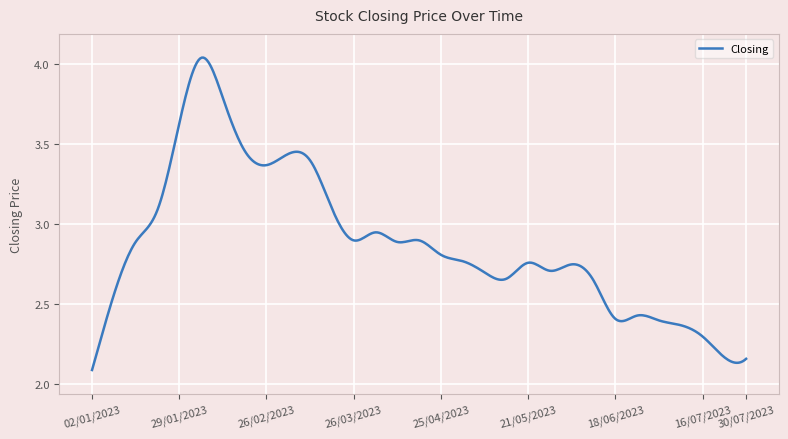

Where is the data nearest to the value 3?

02/04/2023